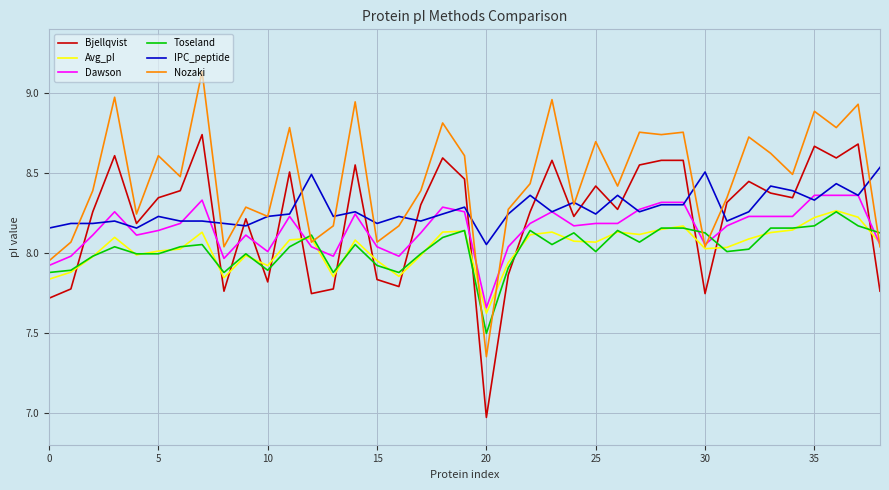

Which series has the largest total across all categories?

Nozaki